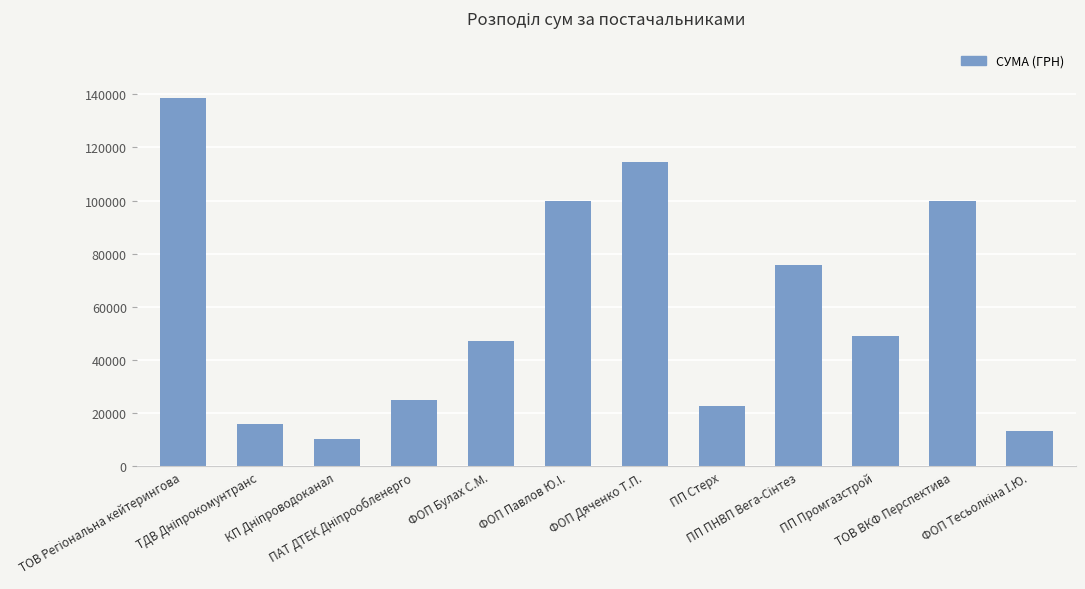

What is the sum of all values?

712304.8